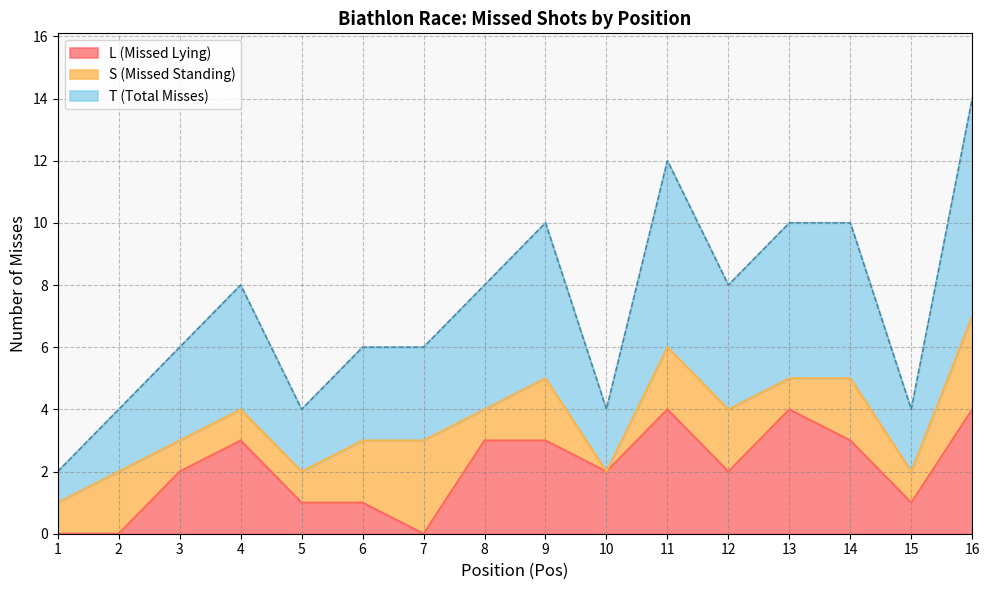

Which series has the widest spread of values?

T (Total Misses)